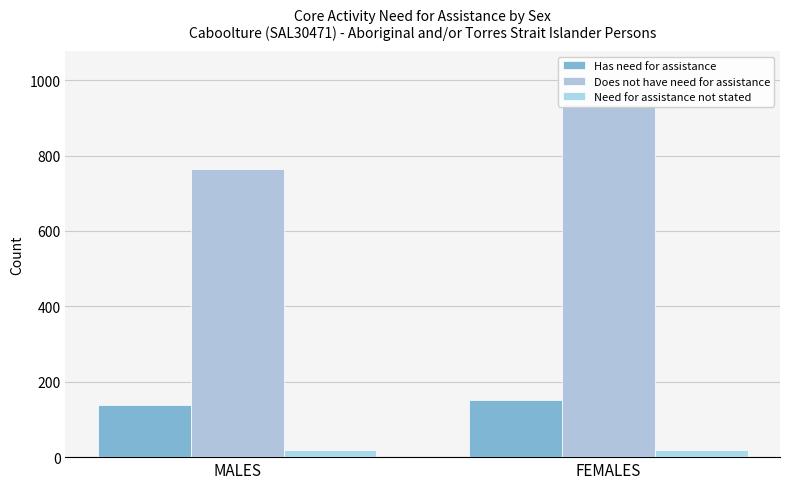

At how many categories does at least one series exceed 327?

2